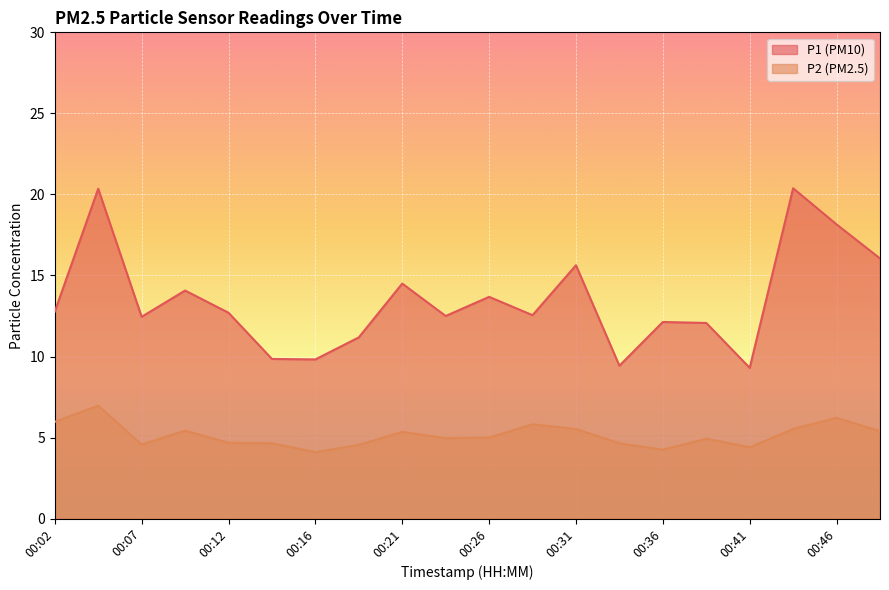

What is the lowest value of the P2 series?

4.1